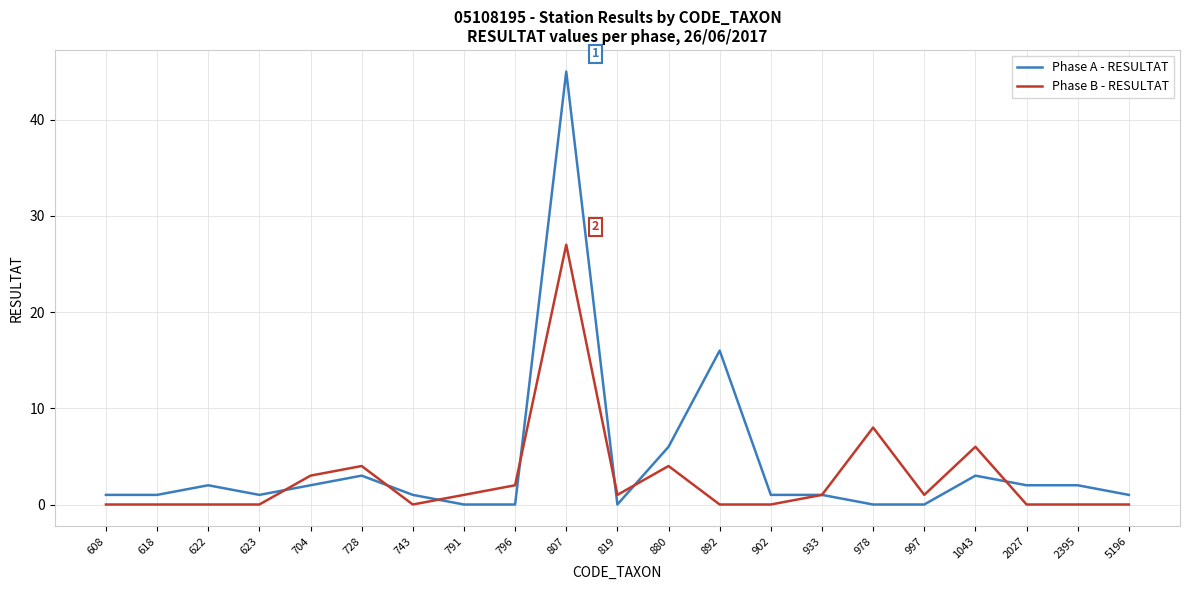

What is the approximate value of Phase A - RESULTAT at 608?

1